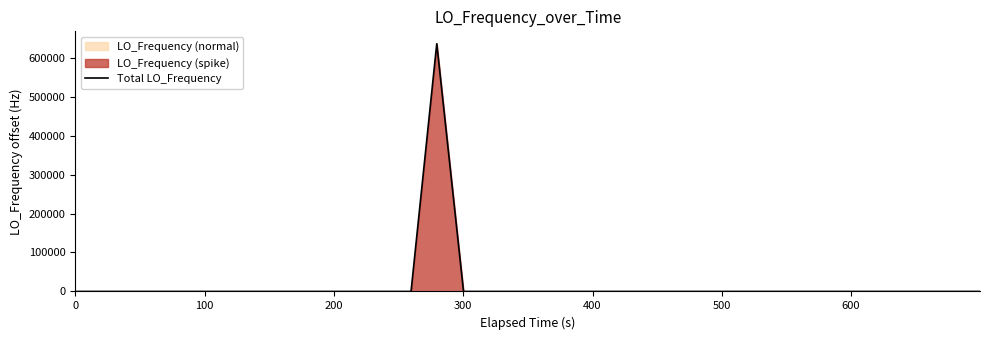

What is the maximum value for Total LO_Frequency?

635701.6